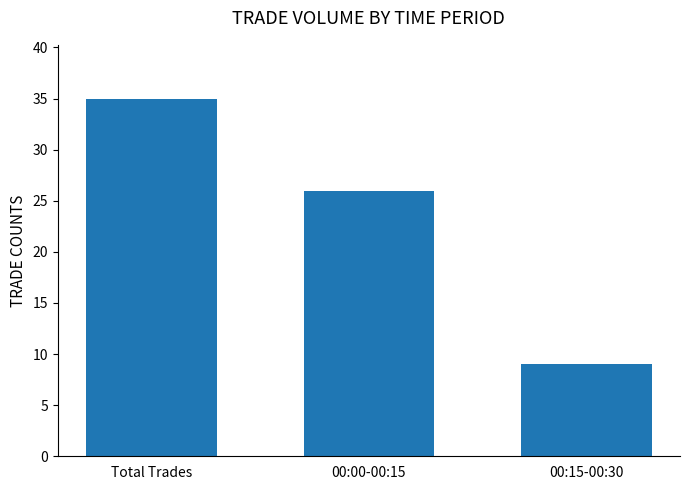

Does the chart contain any negative values?

No